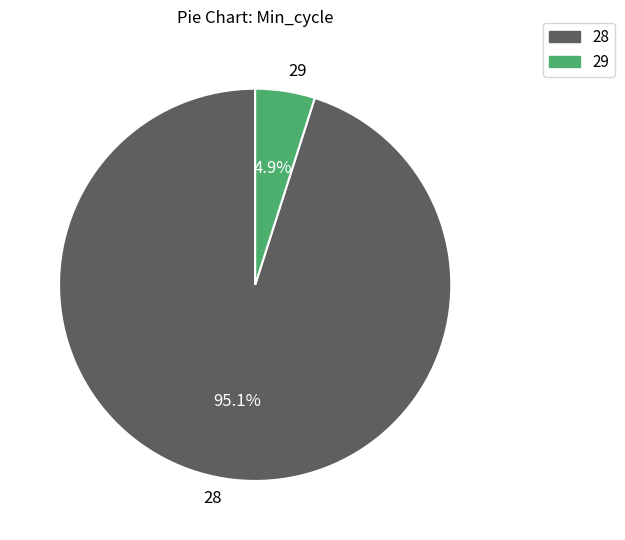

How many slices are in this pie chart?

2